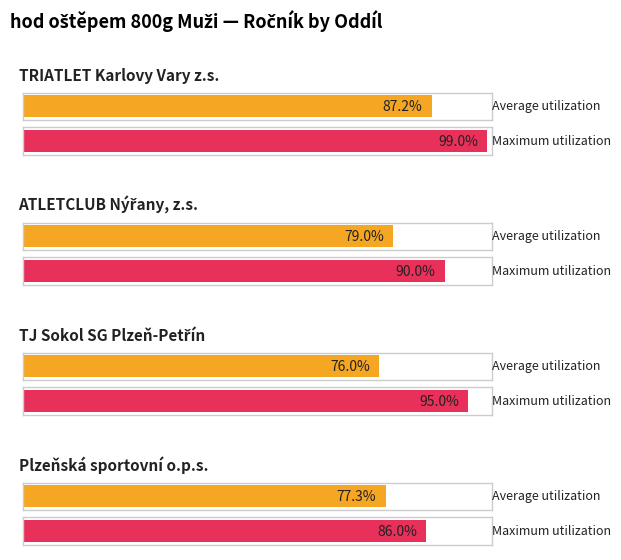

How many distinct data groups are displayed?

2